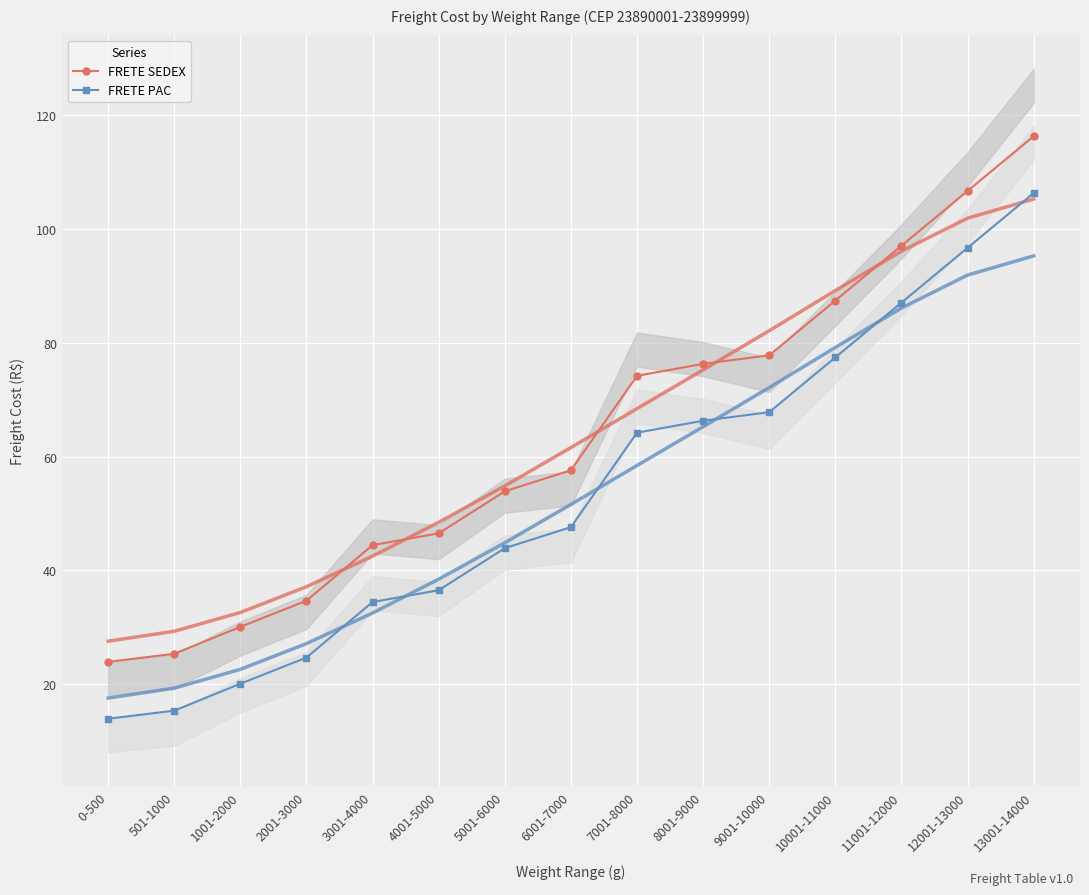

True or false: FRETE SEDEX has more than 1 interior local peaks.

False